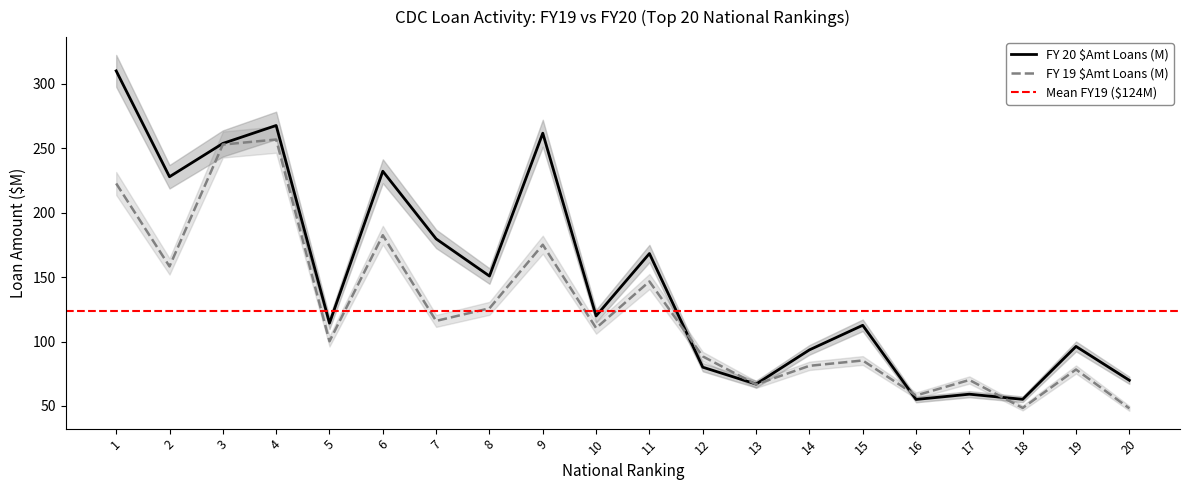

Rank the series by their maximum value, from lowest to highest.

FY 19 $Amt Loans (M), FY 20 $Amt Loans (M)